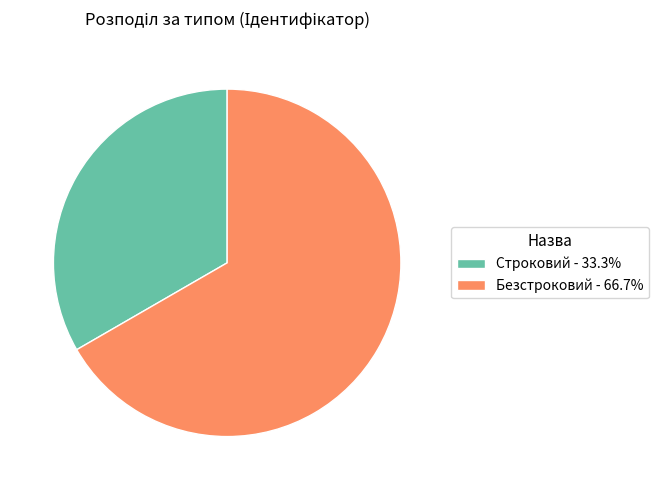

Is it true that Безстроковий is 53% of the pie?

False